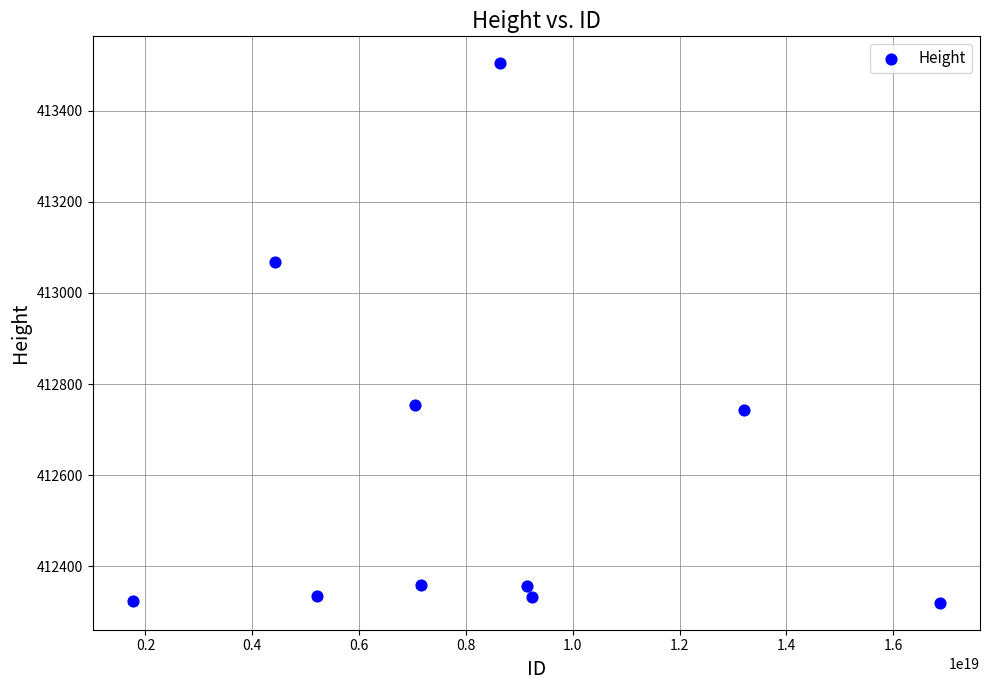

What is the range of Y values (max minus min)?

1184